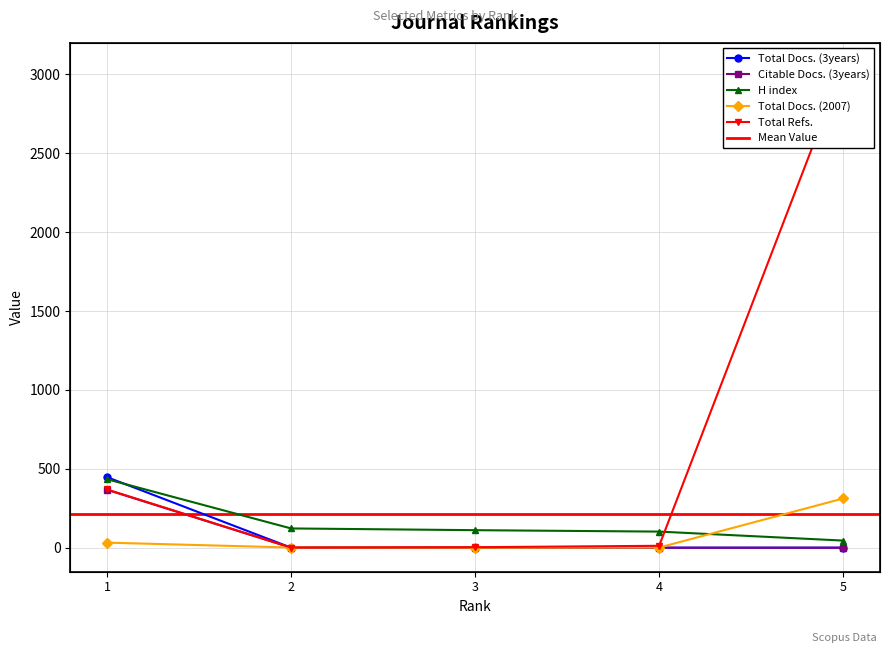

What is the value of the H index point at the 5th from the left?

45